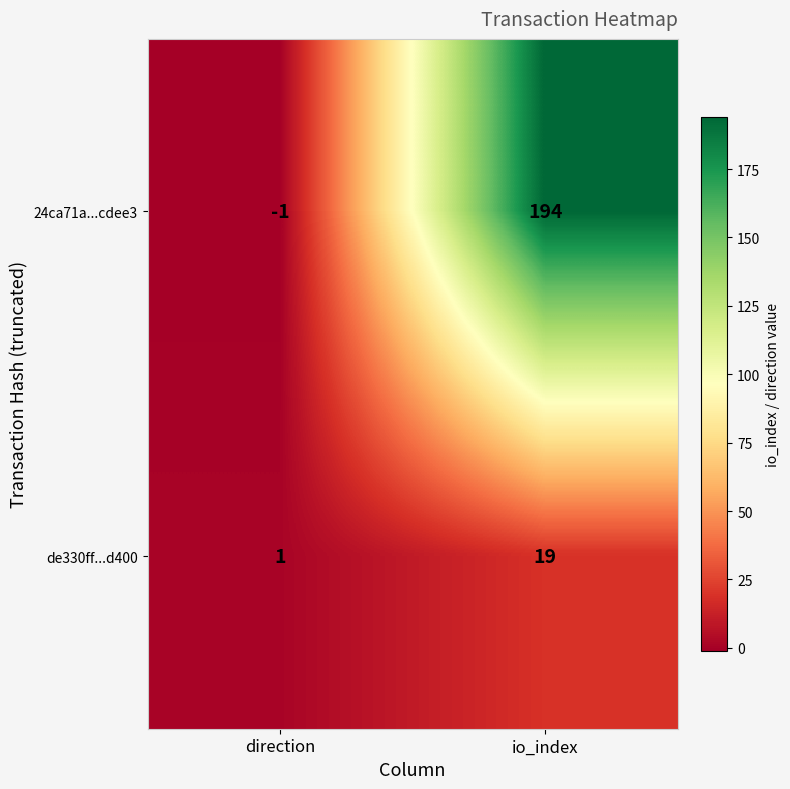

Which label corresponds to the largest value in the chart?

io_index